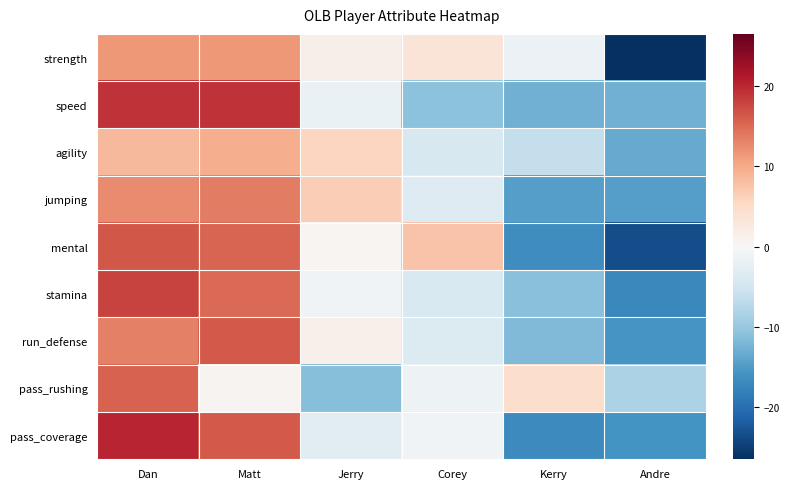

What is the spread (max minus min) of values at Jerry?

17.8